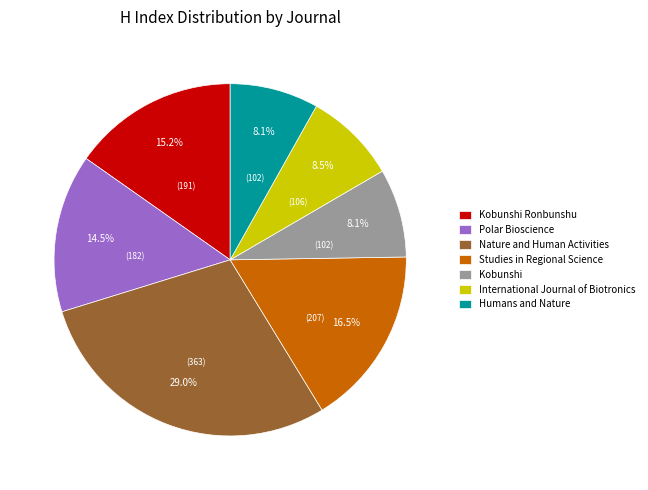

Which has a higher value, International Journal of Biotronics or Polar Bioscience?

Polar Bioscience